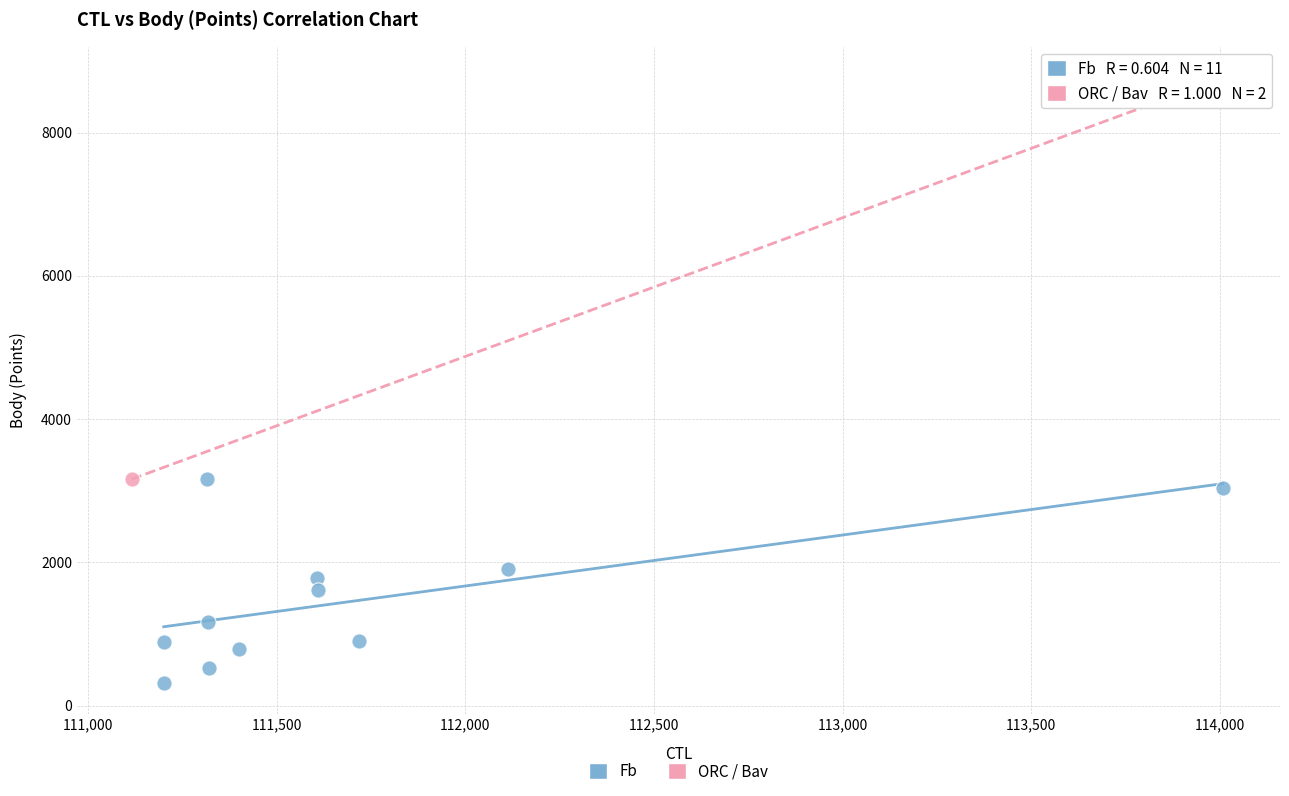

What are all the series names shown in the legend?

Fb, ORC / Bav